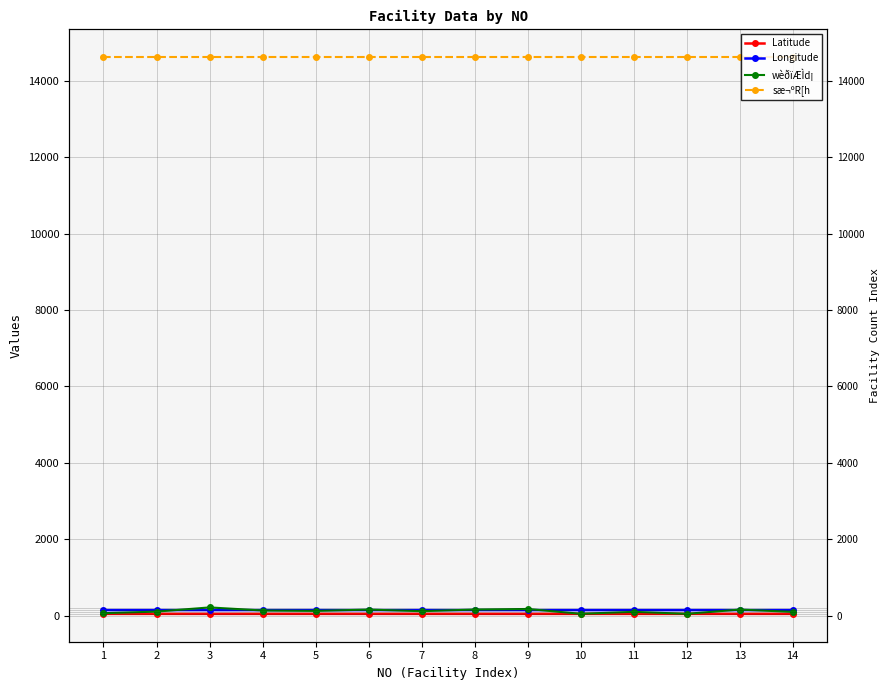

The Longitude series shows 142.6 at 3. True or false?

True